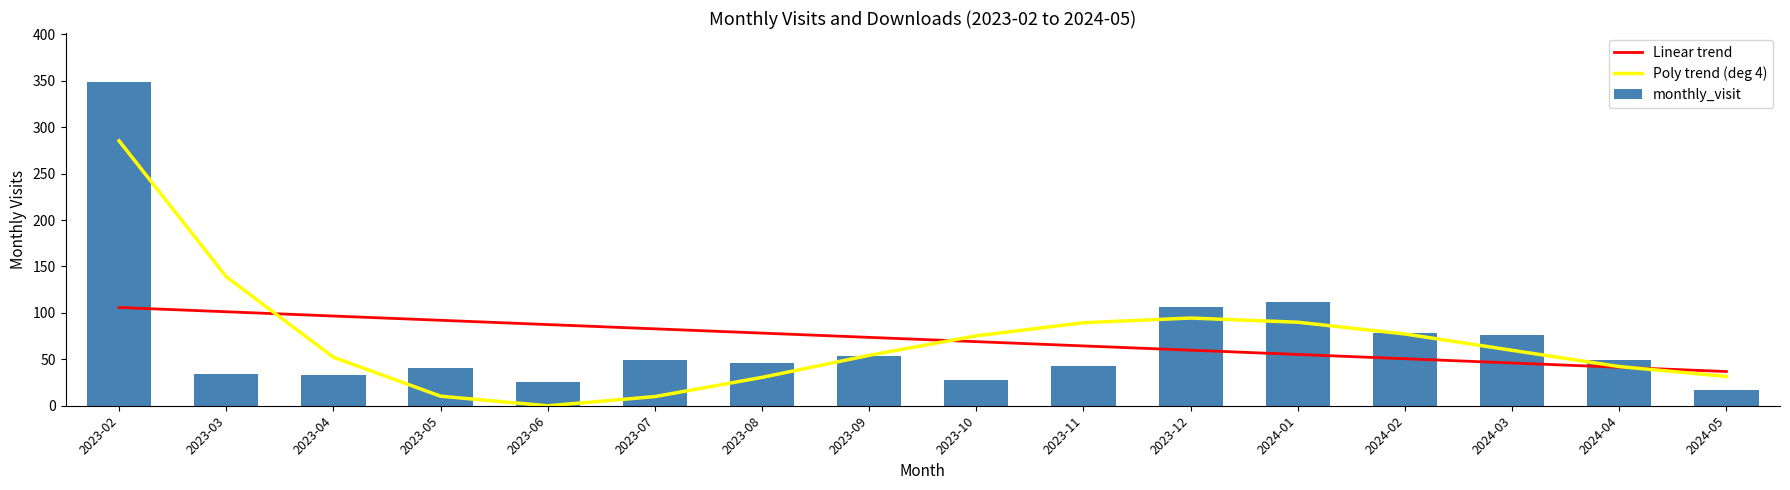

Which series has the widest spread of values?

monthly_visit